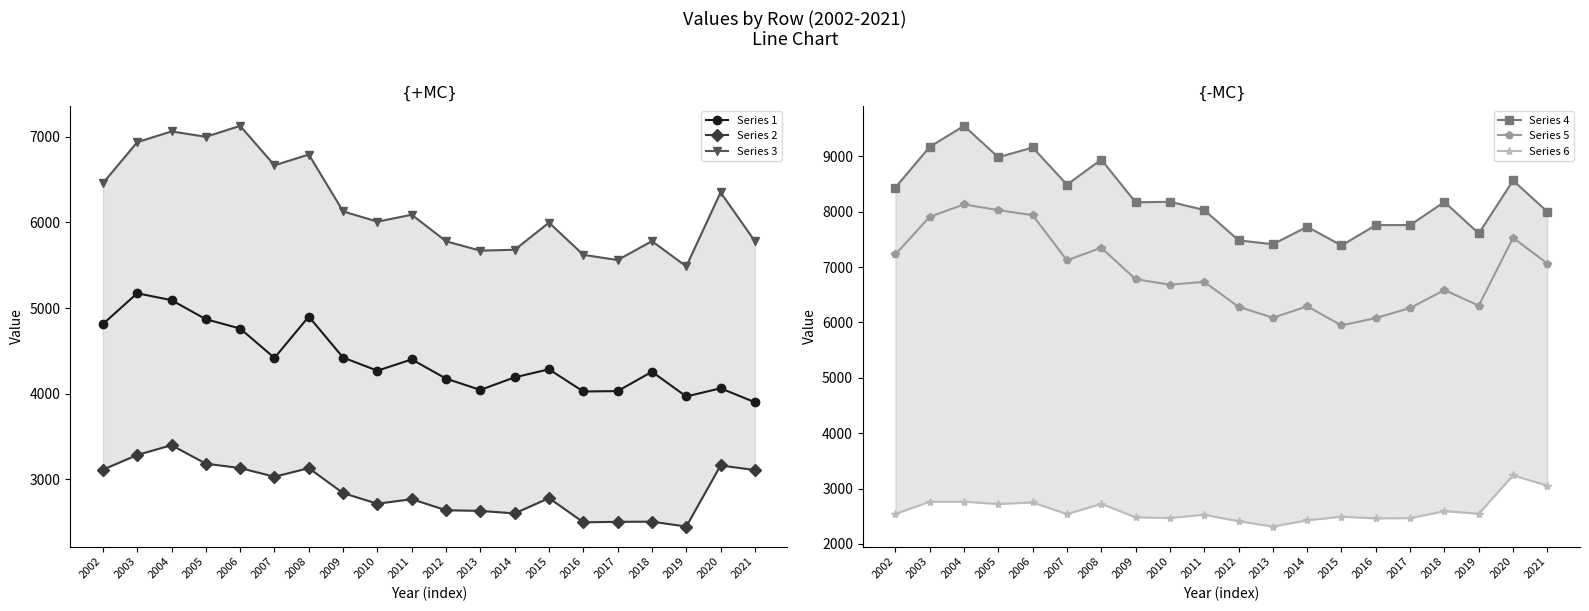

Reading left to right, what are all the values shown in this chart?

Series 1: 4812.5	5172.6	5091.9	4869.3	4760.4	4417.2	4900.4	4421.3	4268.0	4400.0	4175.5	4043.2	4190.6	4284.3	4024.9	4029.6	4255.4	3966.8	4062.3	3899.7
Series 2: 3111.7	3283.4	3397.9	3181.7	3131.0	3028.9	3130.0	2837.9	2713.8	2767.3	2638.0	2630.2	2600.9	2780.3	2496.8	2502.7	2504.2	2447.2	3160.9	3107.3
Series 3: 6458.0	6937.2	7063.6	7000.3	7128.1	6667.2	6793.2	6129.1	6009.2	6089.8	5780.0	5670.3	5680.8	5997.7	5621.6	5560.6	5781.3	5486.5	6350.6	5780.9
Series 4: 8435.3	9169.5	9548.8	8981.8	9158.4	8487.0	8941.0	8168.2	8177.8	8029.9	7481.9	7411.5	7727.1	7389.0	7756.8	7757.9	8174.7	7606.4	8562.1	7998.4
Series 5: 7228.0	7906.5	8130.8	8026.9	7936.4	7121.0	7347.6	6780.6	6680.5	6732.4	6281.7	6084.2	6289.7	5946.4	6077.7	6259.9	6584.2	6302.7	7527.7	7061.9
Series 6: 2541.2	2761.1	2762.4	2721.2	2748.8	2539.5	2723.3	2479.7	2468.8	2526.3	2409.8	2313.8	2426.9	2491.5	2461.4	2465.9	2591.6	2545.4	3237.4	3053.0